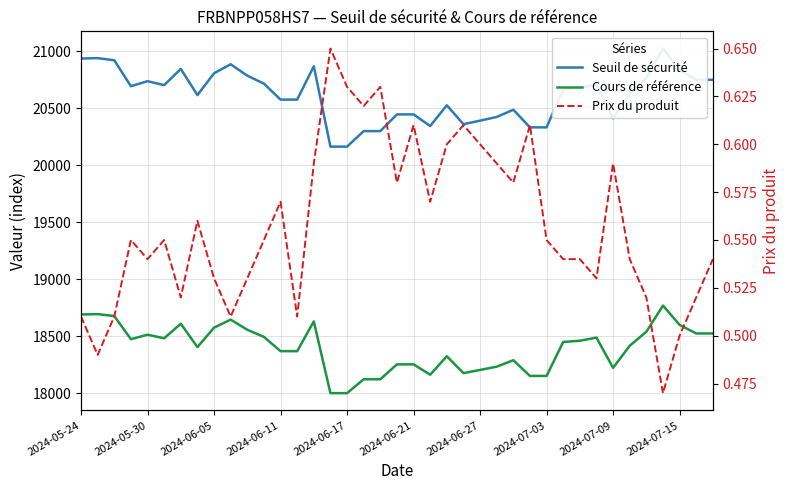

List the series in order of their peak value, highest first.

Seuil de sécurité, Cours de référence, Prix du produit